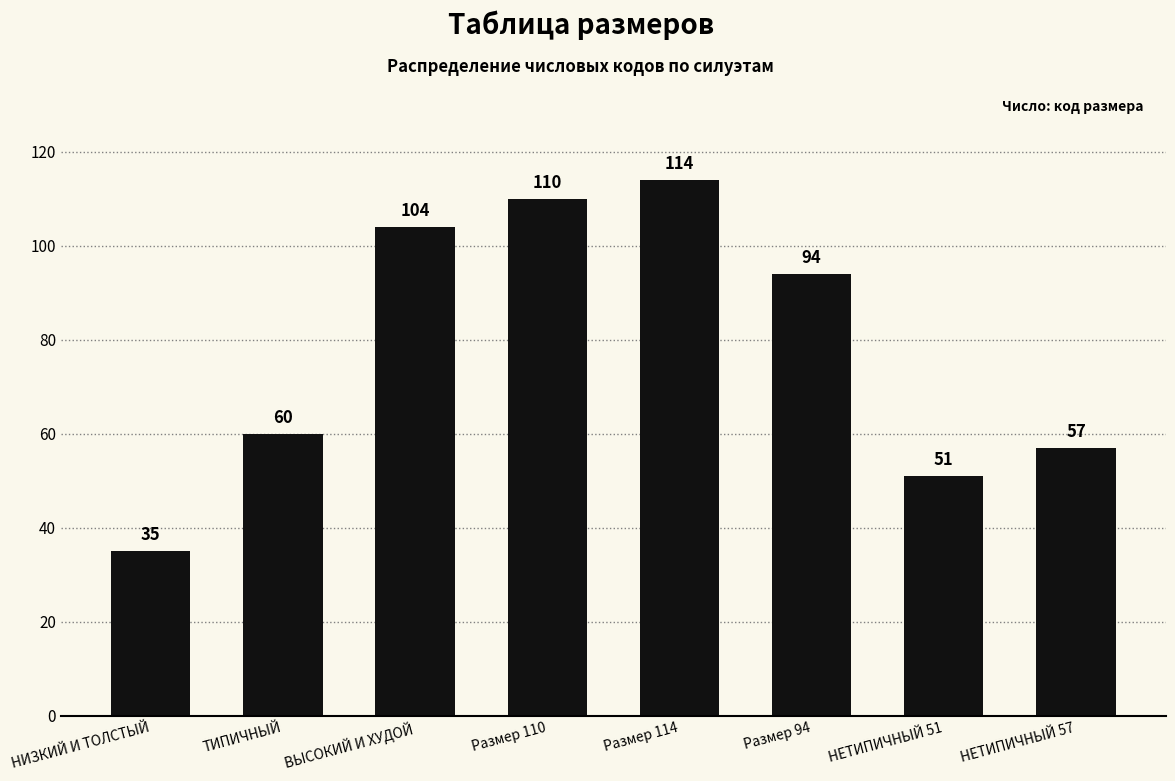

Between Размер 114 and НИЗКИЙ И ТОЛСТЫЙ, which is larger?

Размер 114